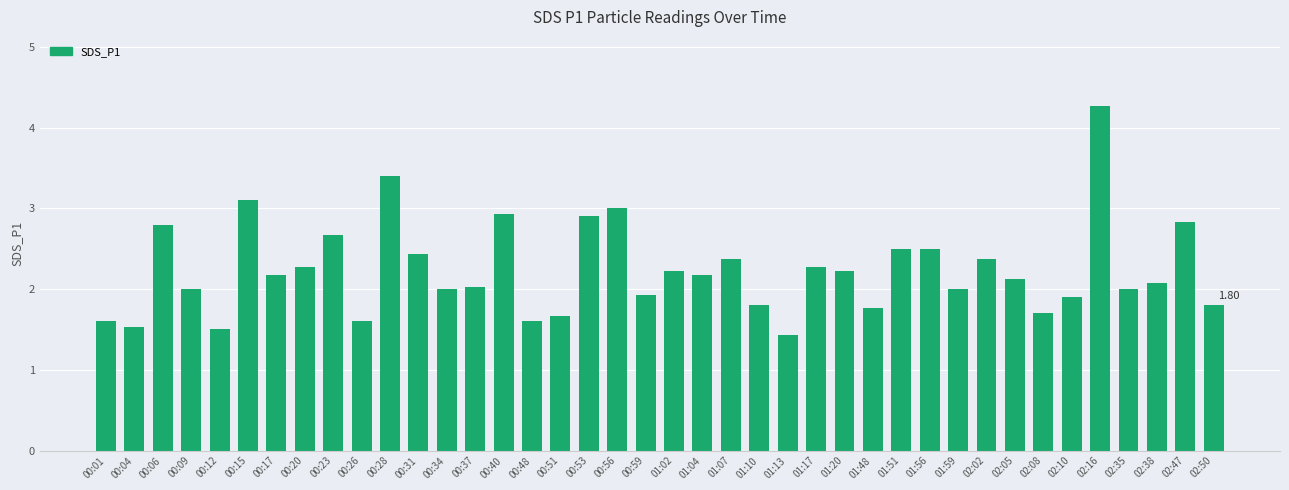

Between 00:12 and 00:20, which is larger?

00:20